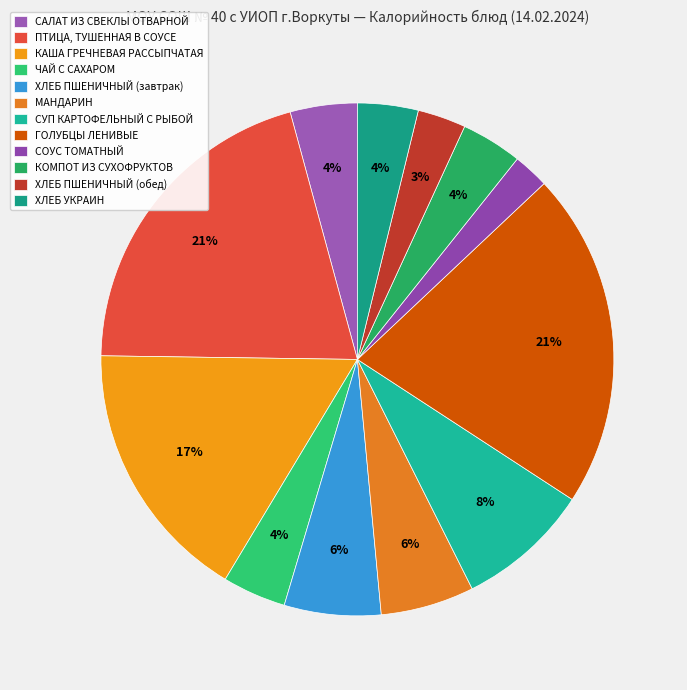

Do ХЛЕБ ПШЕНИЧНЫЙ (обед) and МАНДАРИН together represent more than half of the pie?

No